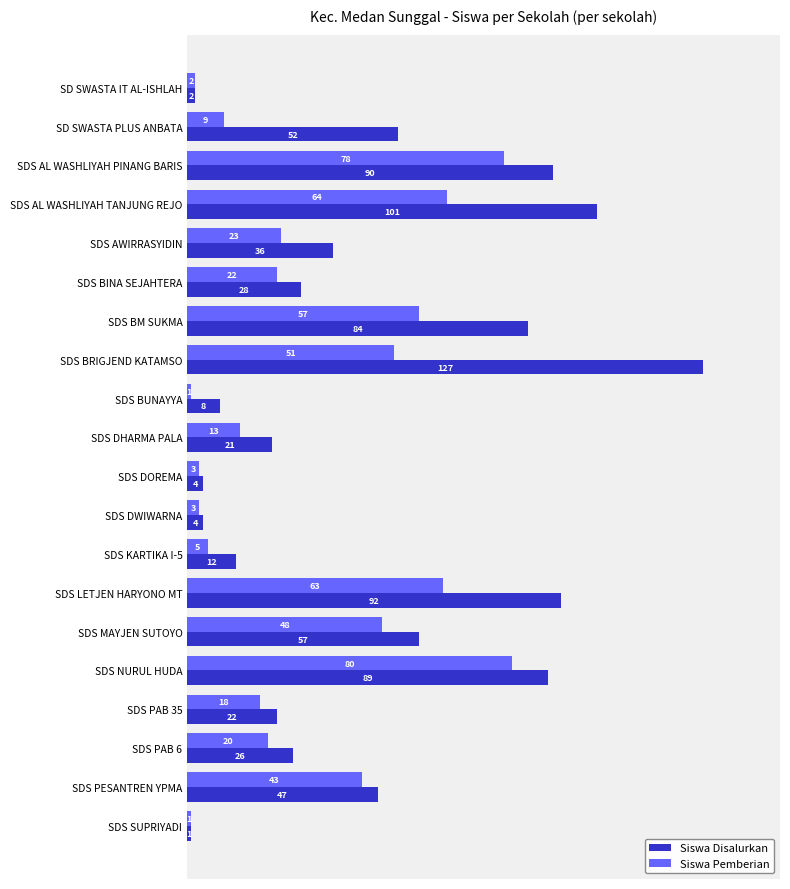

Which series has the largest range (max minus min)?

Siswa Disalurkan